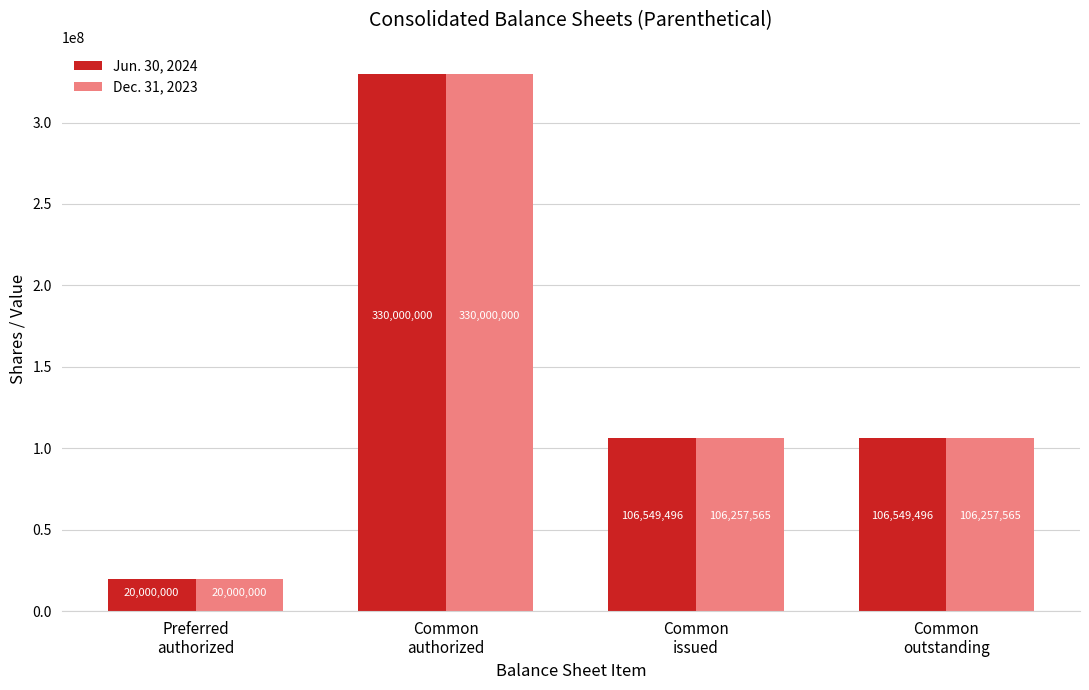

How many data points in Dec. 31, 2023 are less than 106257565?

1